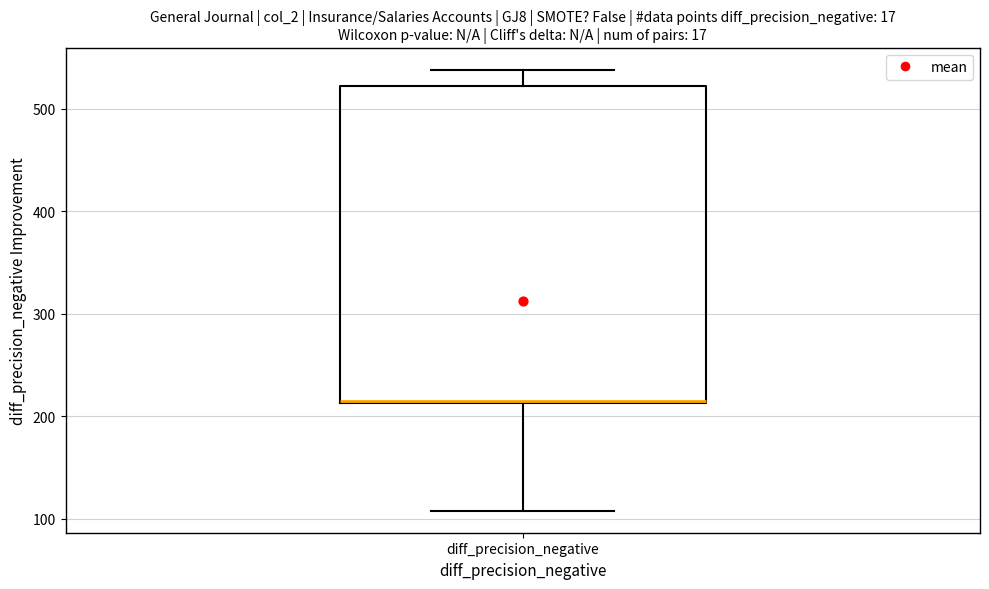

Transcribe this box plot: give where the median line is, the range the box spans, and where the two whiskers end, as read against the y-axis. The values are not printed on the chart, so give them approximately, as read against the axis.

median 220, box 210 to 520, whiskers 110 to 540